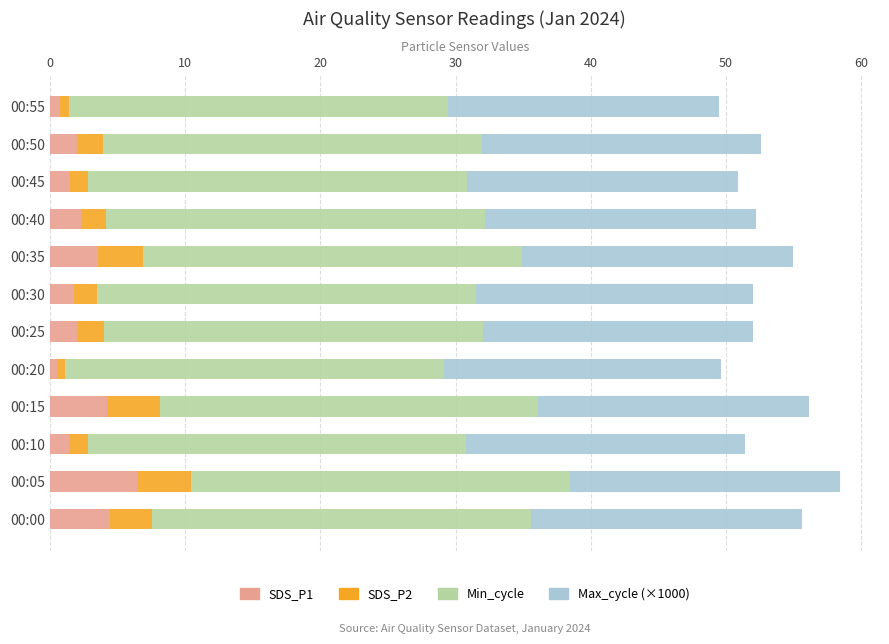

The SDS_P1 series shows 4.2 at 00:15. True or false?

True